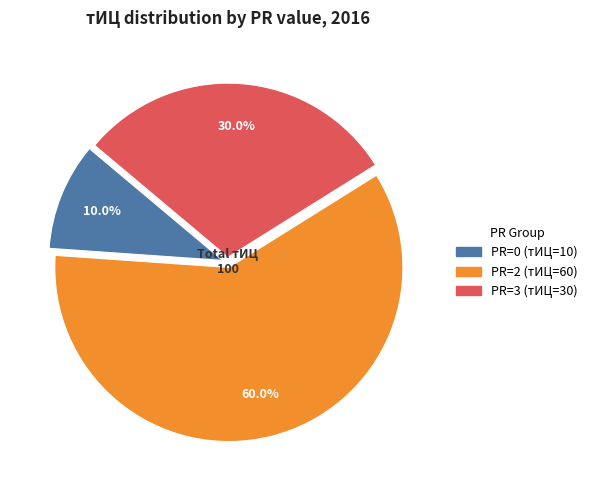

Count the number of slices in the pie.

3